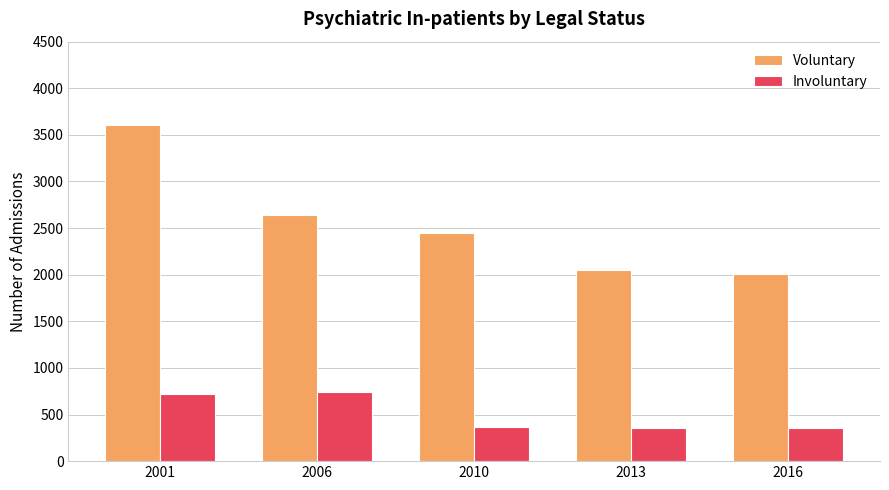

What is the smallest value displayed?

354